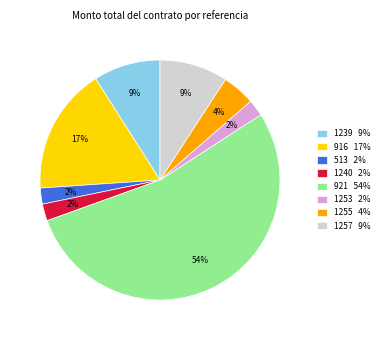

How many slices are in this pie chart?

8